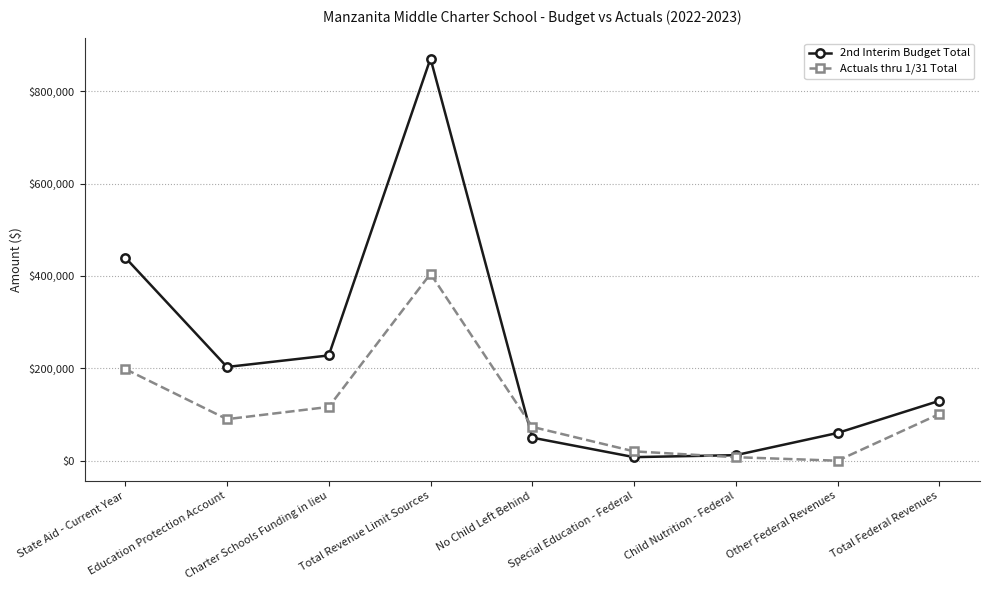

The 2nd Interim Budget Total series shows 10043.1 at No Child Left Behind. True or false?

False